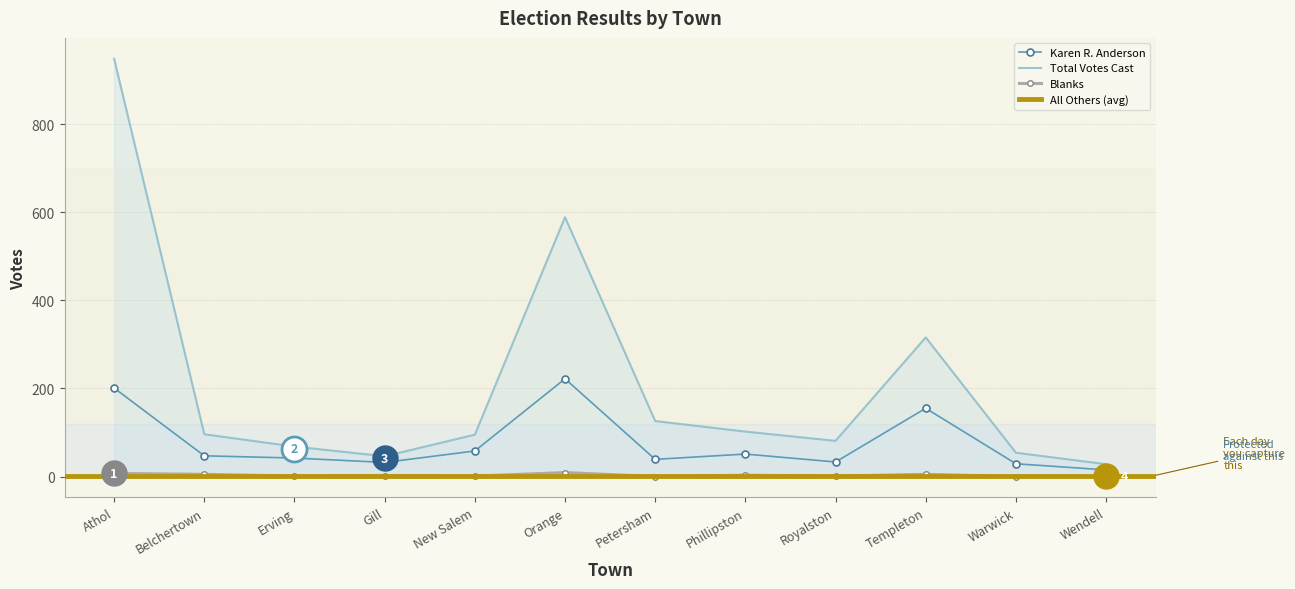

How many data points in Total Votes Cast are less than 96?

6